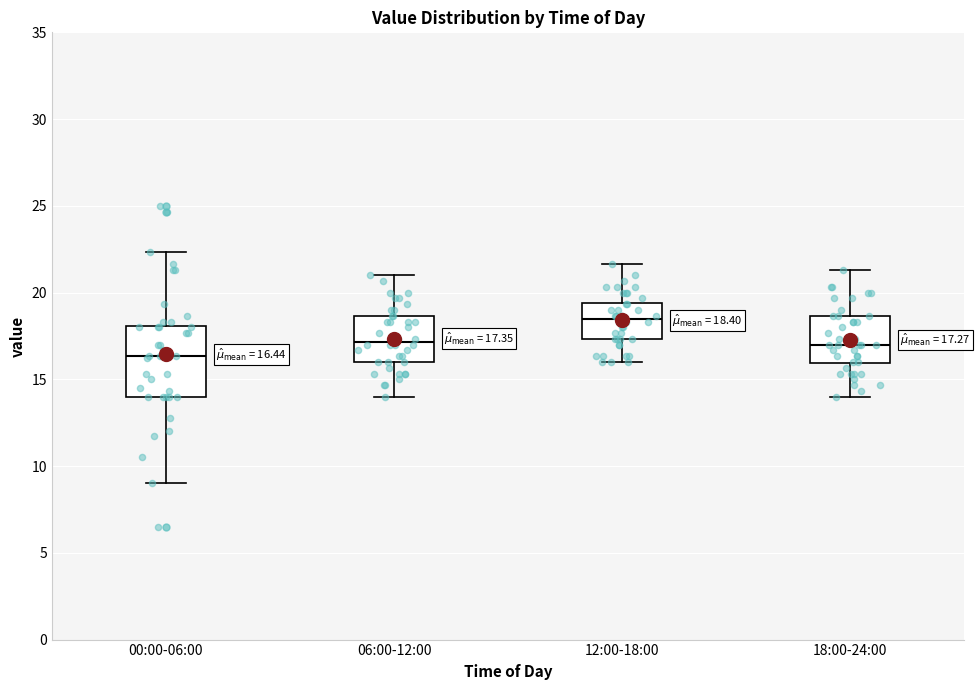

Which box has the lowest median line?

00:00-06:00